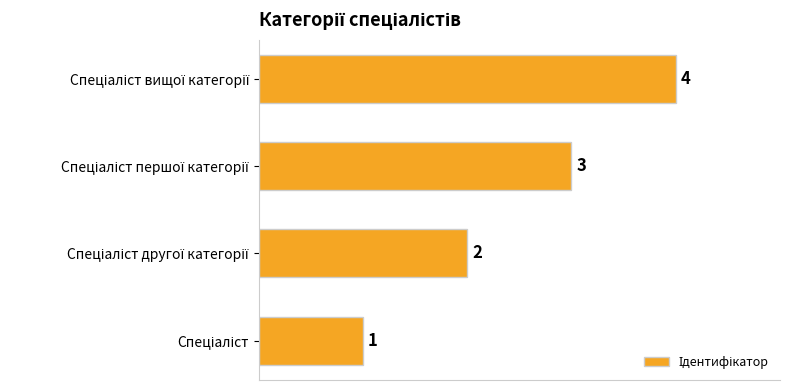

How many values are between 2 and 4?

3